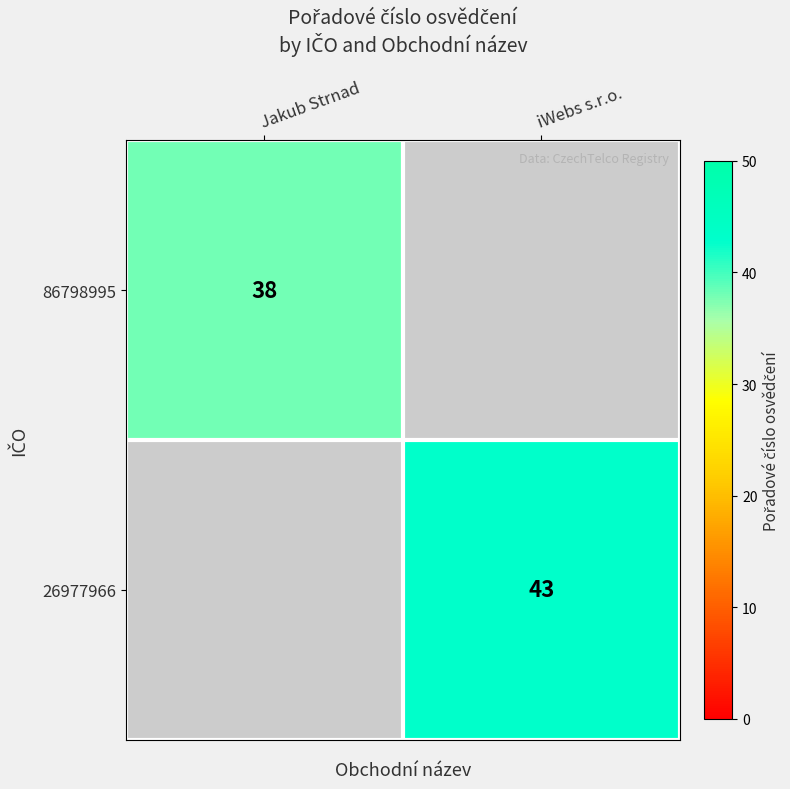

What is the total value across all series at Jakub Strnad?

38